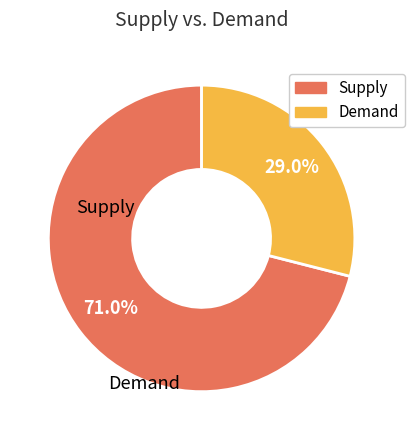

Is there a majority slice in this chart?

Yes